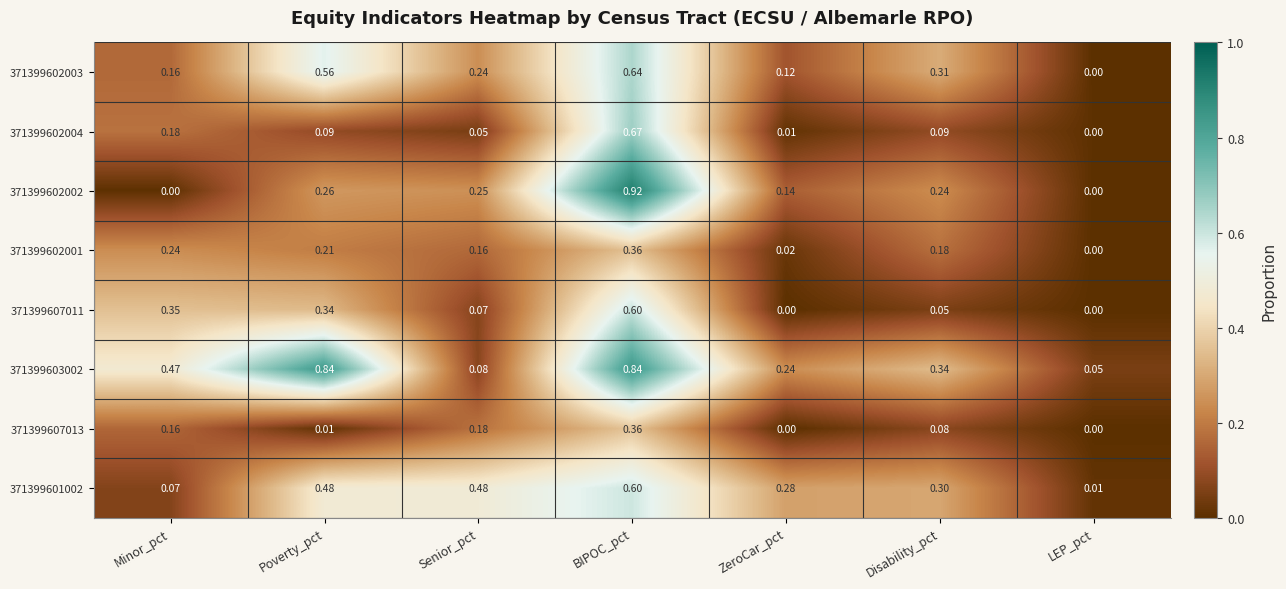

At Poverty_pct, list the series in order from largest to smallest.

371399603002, 371399602003, 371399601002, 371399607011, 371399602002, 371399602001, 371399602004, 371399607013